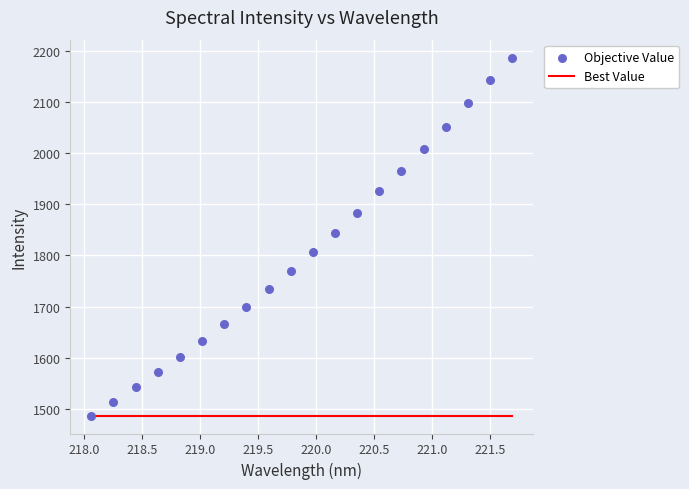

What are all the series names shown in the legend?

Best Value, Objective Value